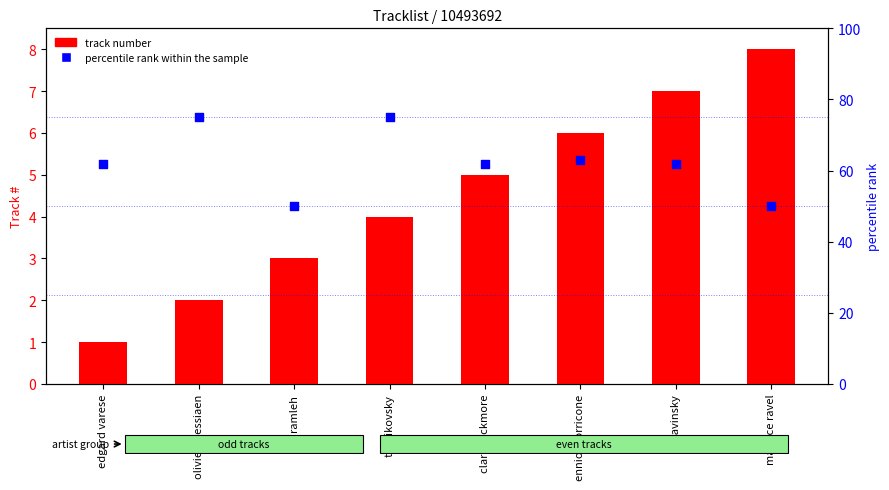

At how many categories does at least one series exceed 3?

8